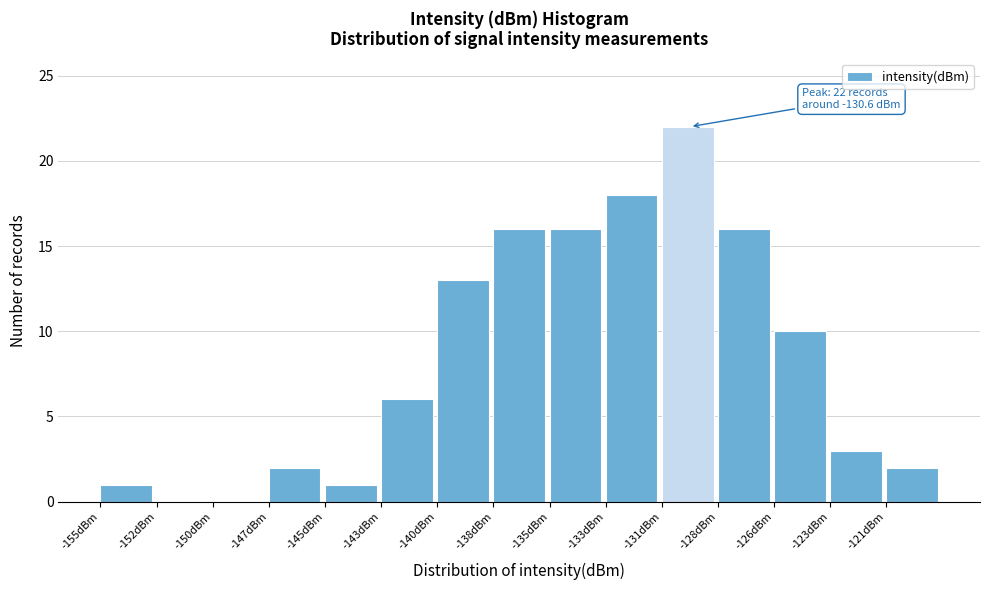

Reading right to left, extract all data points from this chart.

-121dBm=2	-123dBm=3	-126dBm=10	-128dBm=16	-131dBm=22	-133dBm=18	-135dBm=16	-138dBm=16	-140dBm=13	-143dBm=6	-145dBm=1	-147dBm=2	-150dBm=0	-152dBm=0	-155dBm=1